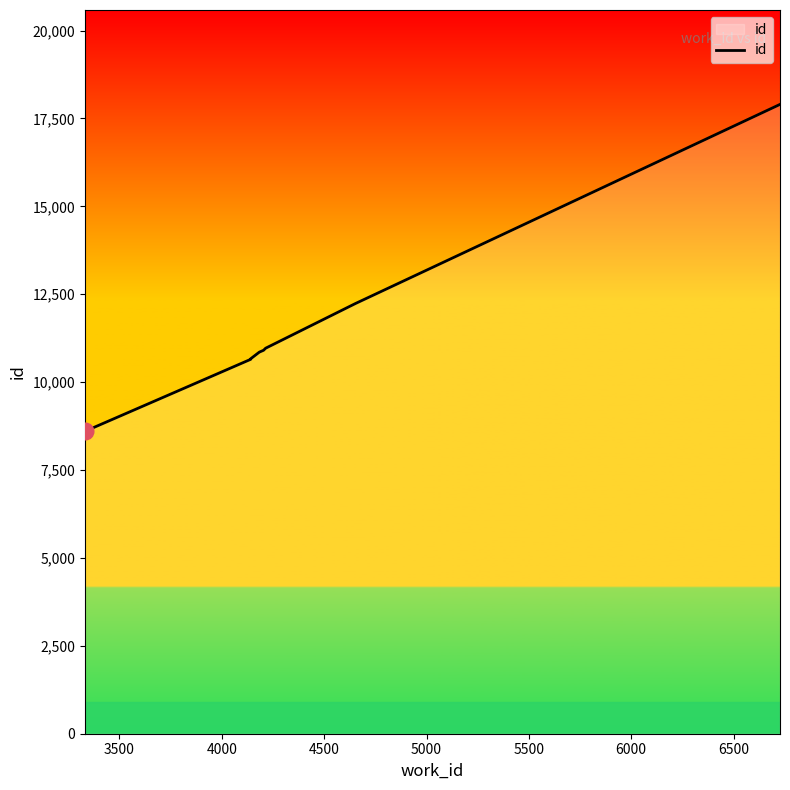

What is the value of the 7th point from the left?

12234